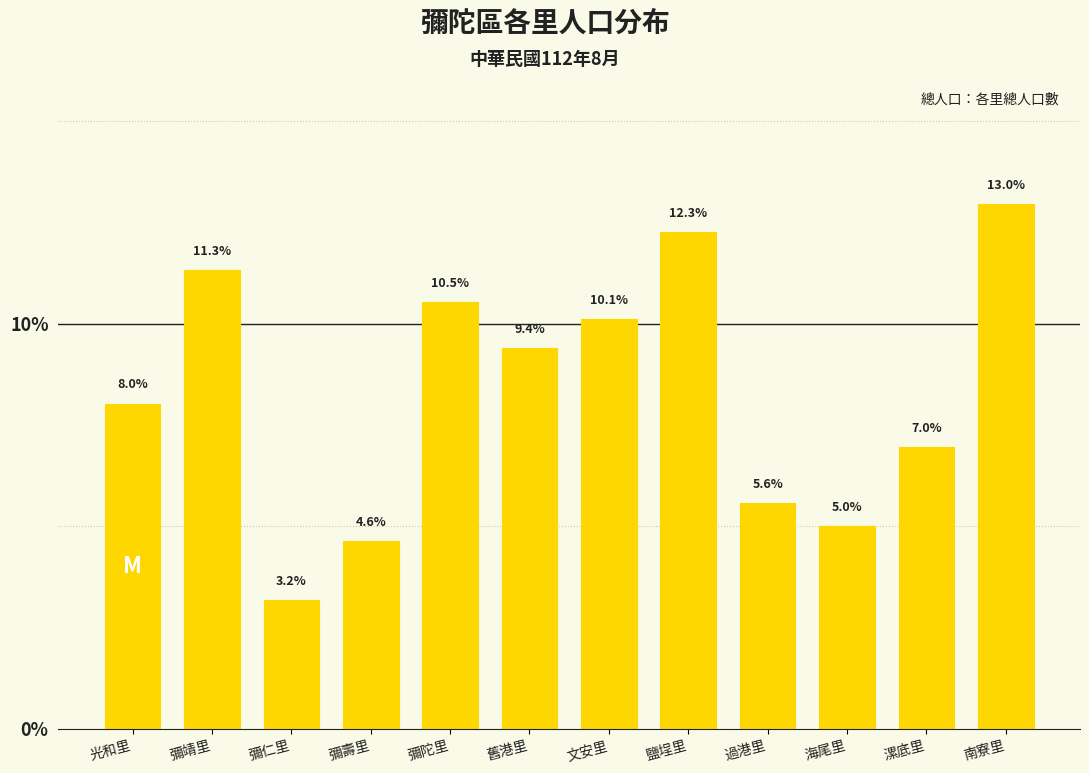

Reading left to right, list all the values displayed in this chart.

8.0	11.3	3.2	4.6	10.5	9.4	10.1	12.3	5.6	5.0	7.0	13.0